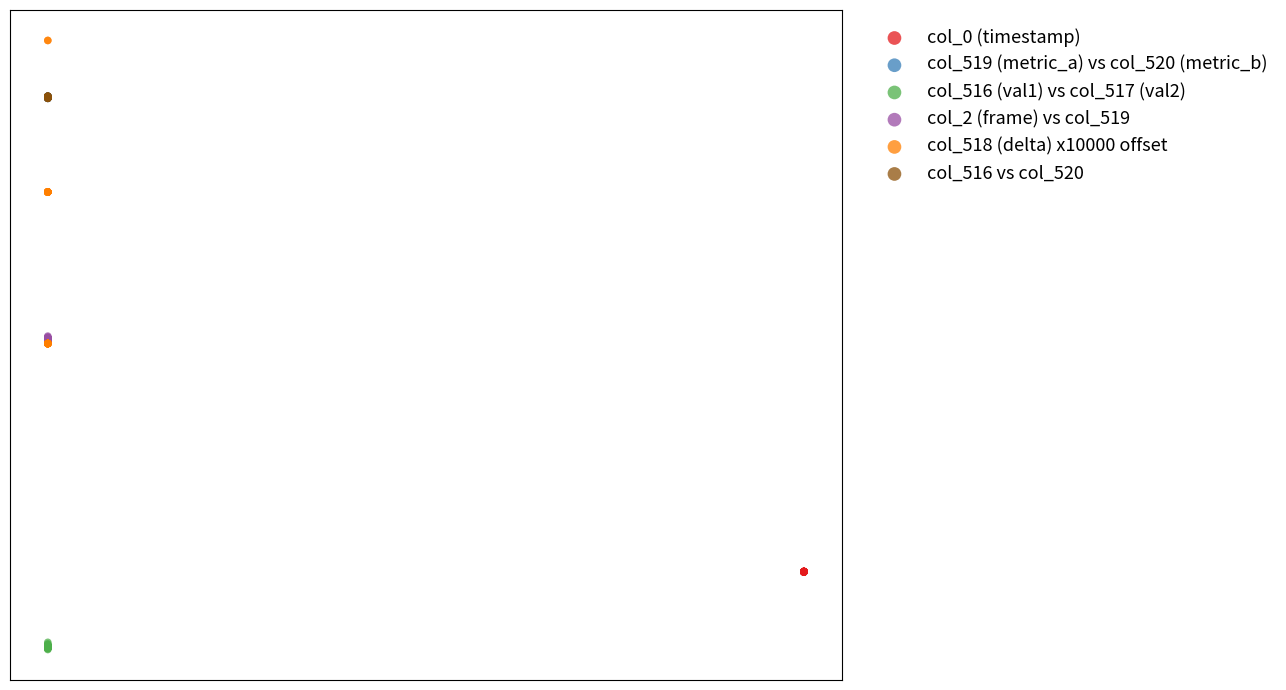

What are all the series names shown in the legend?

col_0 (timestamp), col_519 (metric_a) vs col_520 (metric_b), col_516 (val1) vs col_517 (val2), col_2 (frame) vs col_519, col_518 (delta) x10000 offset, col_516 vs col_520